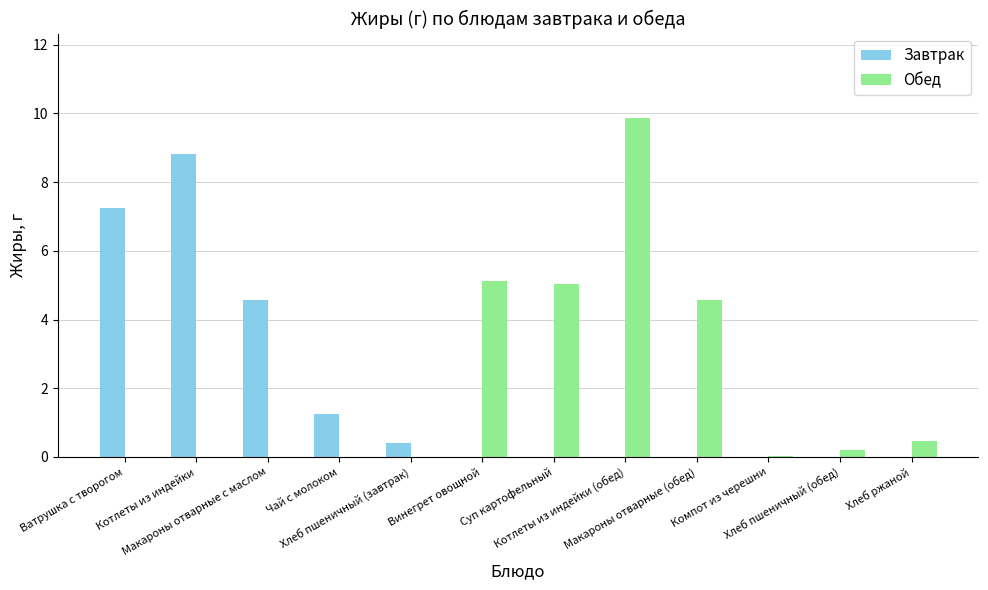

What is the highest value of the Завтрак series?

8.8